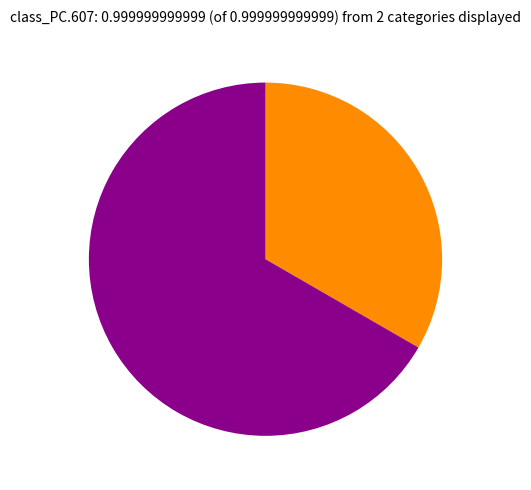

Is there a majority slice in this chart?

Yes